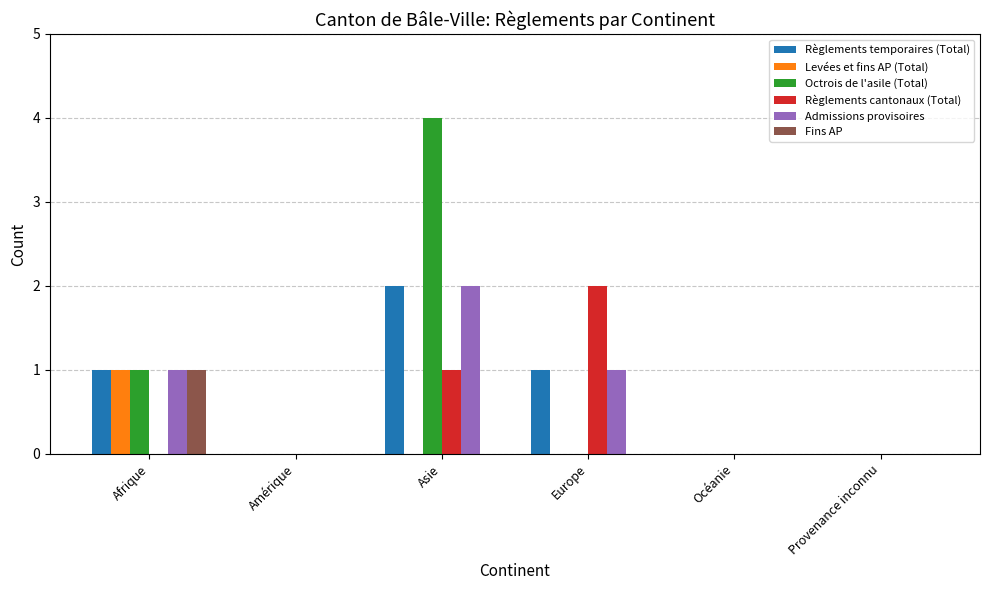

What is the sum of the Octrois de l'asile (Total) values at Asie and Provenance inconnu?

4